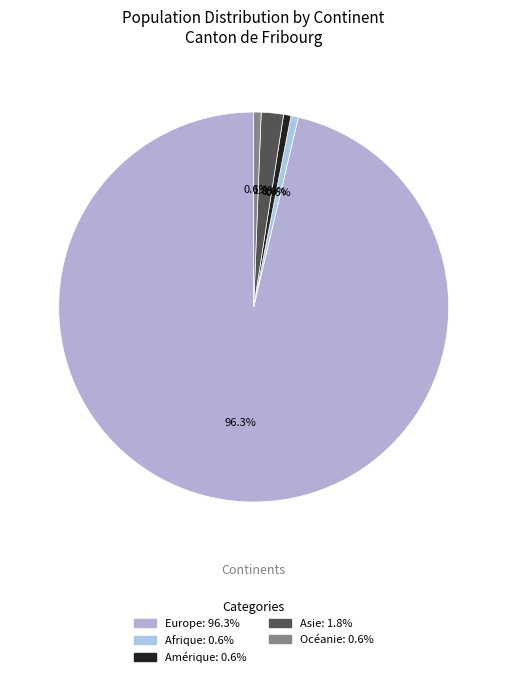

Is it true that Afrique is 6% of the pie?

False